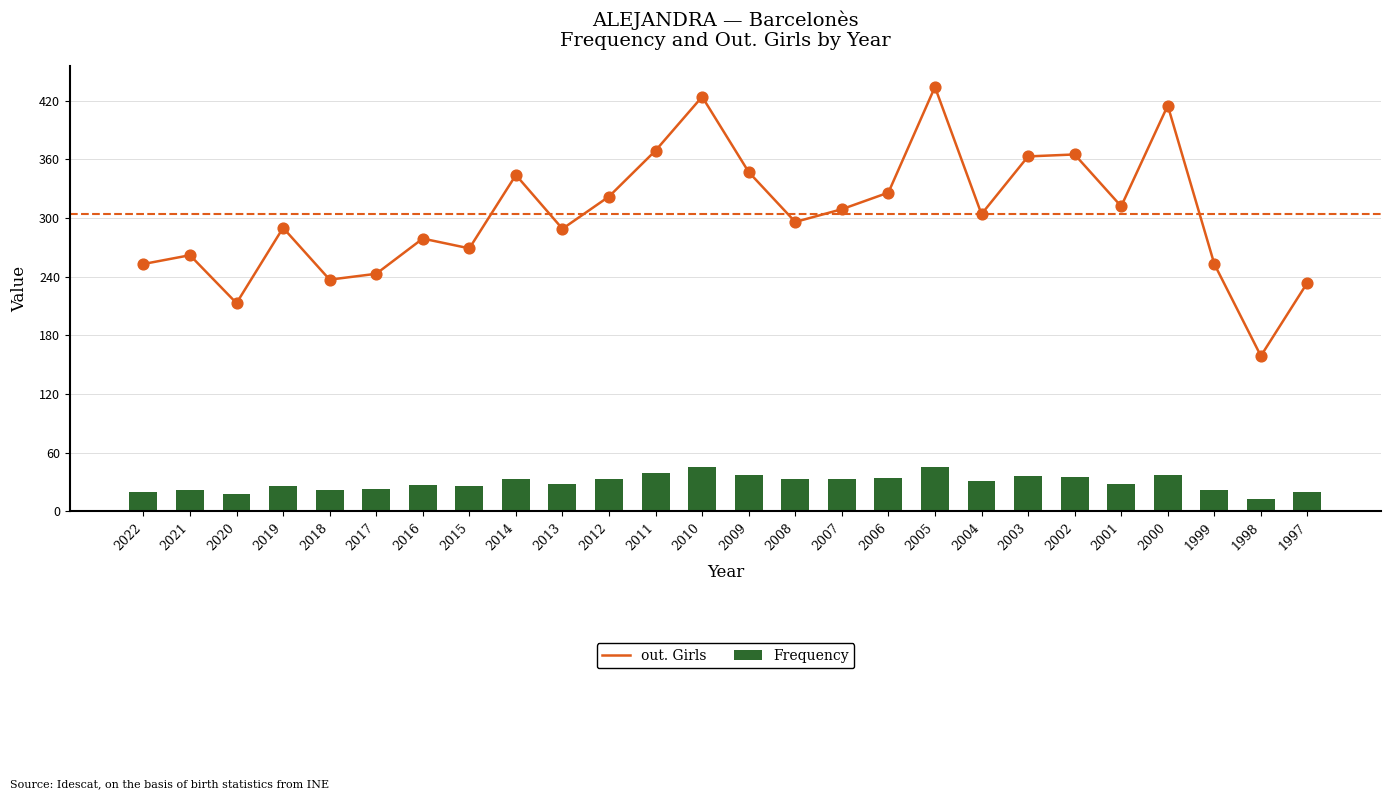

At how many categories does at least one series exceed 38?

26